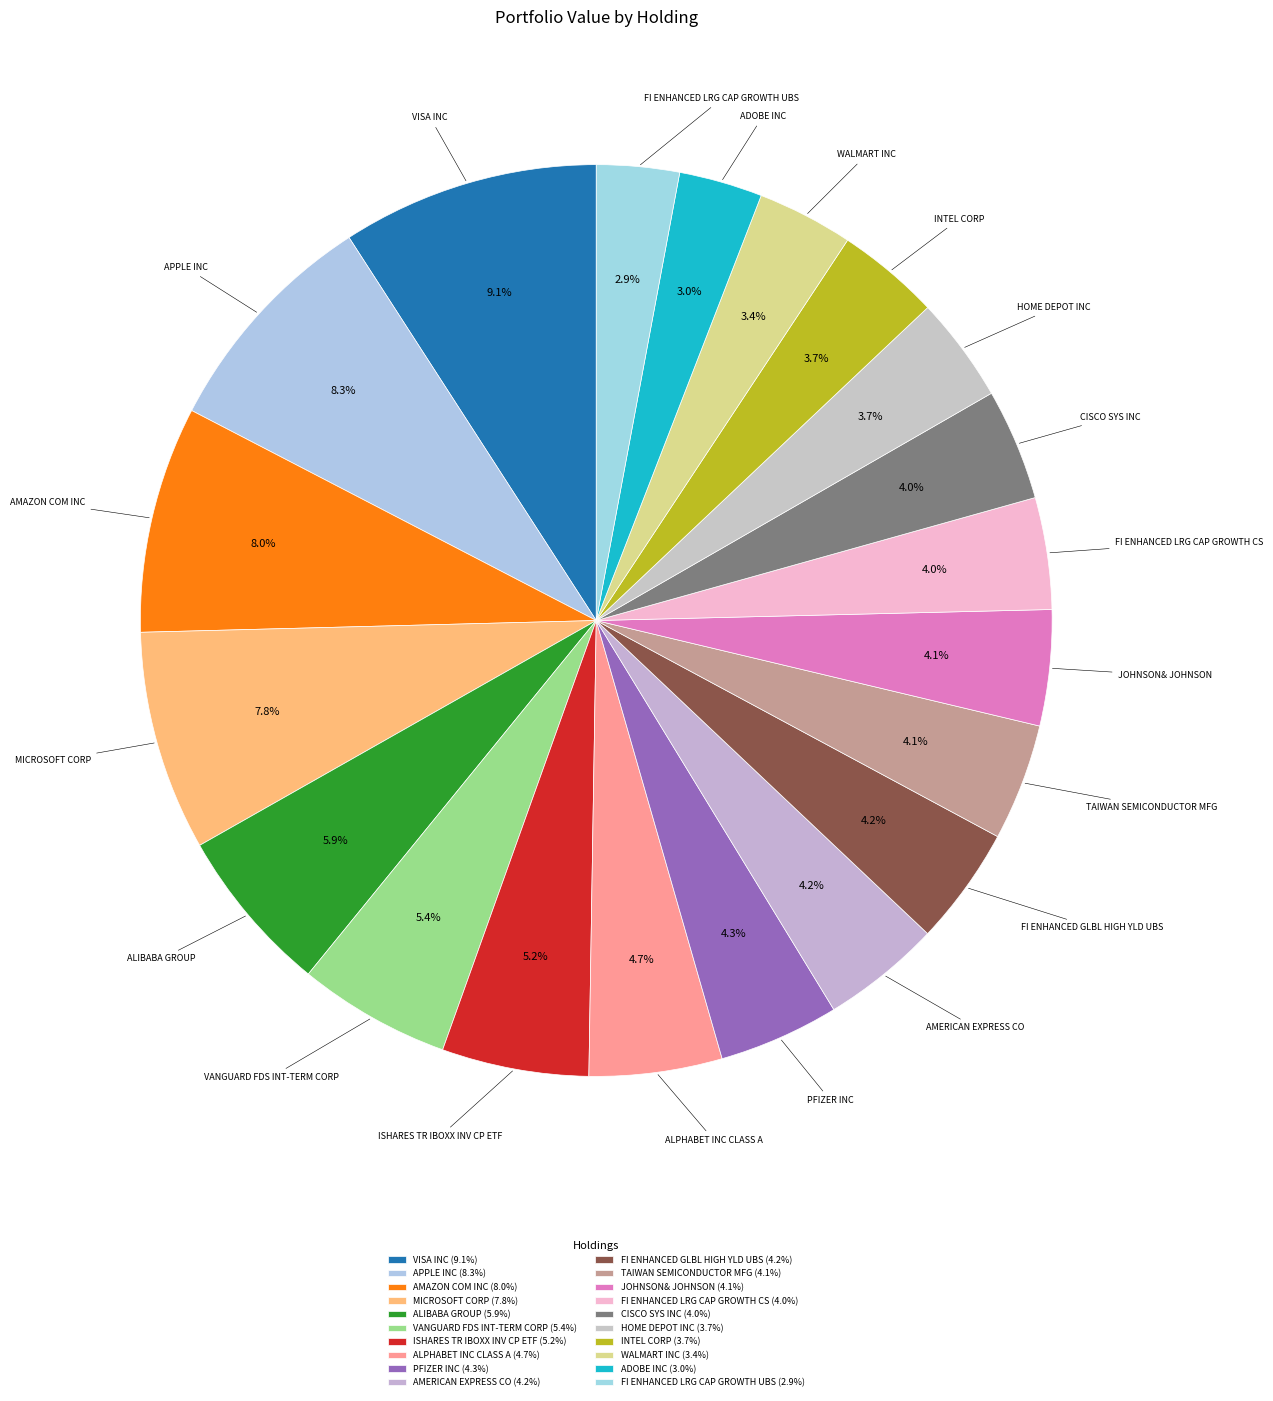

Do FI ENHANCED LRG CAP GROWTH CS and MICROSOFT CORP together represent more than half of the pie?

No